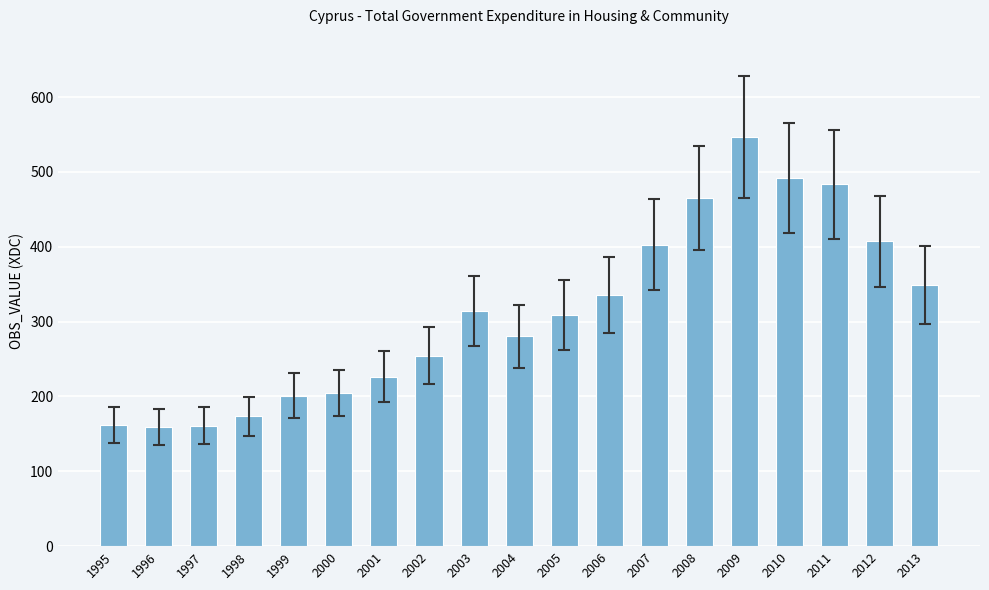

What is the change in value from 2001 to 2010?

+265.1